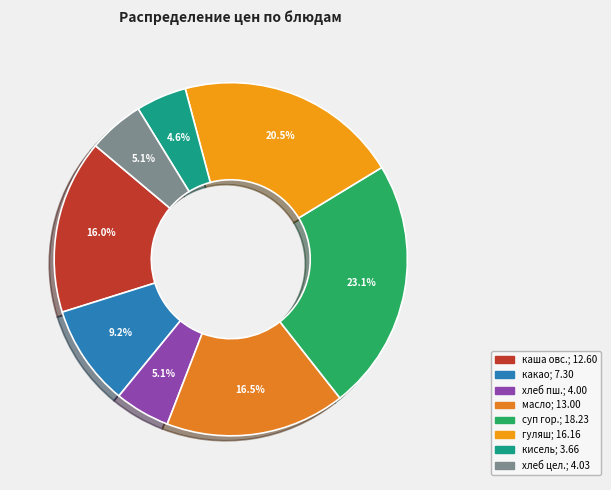

Is there a majority slice in this chart?

No